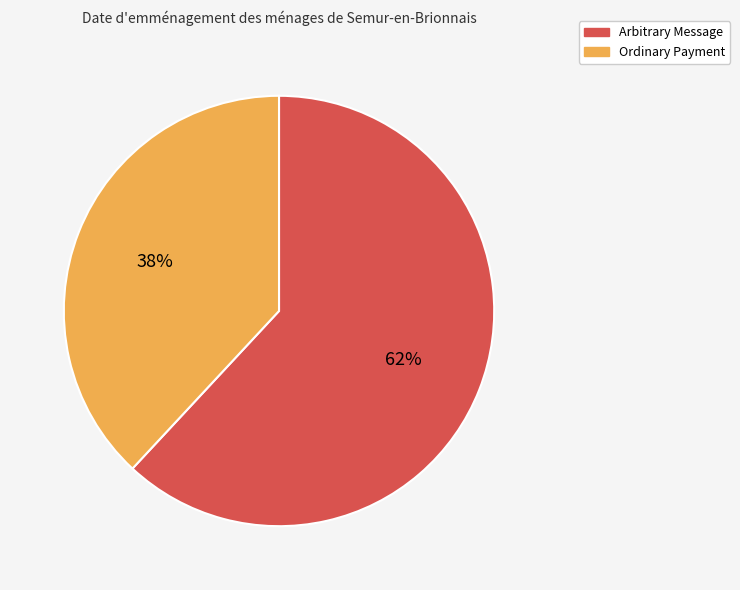

The Arbitrary Message slice represents 54% of the pie. True or false?

False